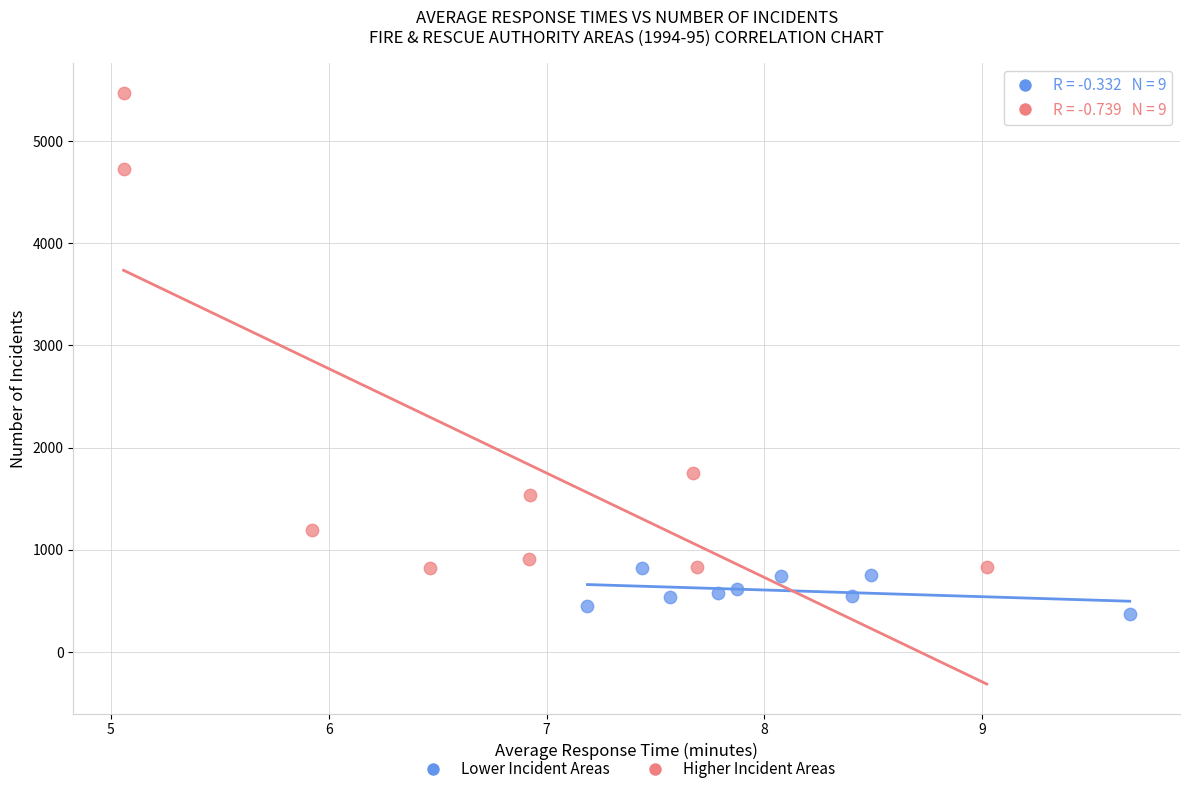

Which series reaches the maximum Y coordinate?

Higher Incident Areas